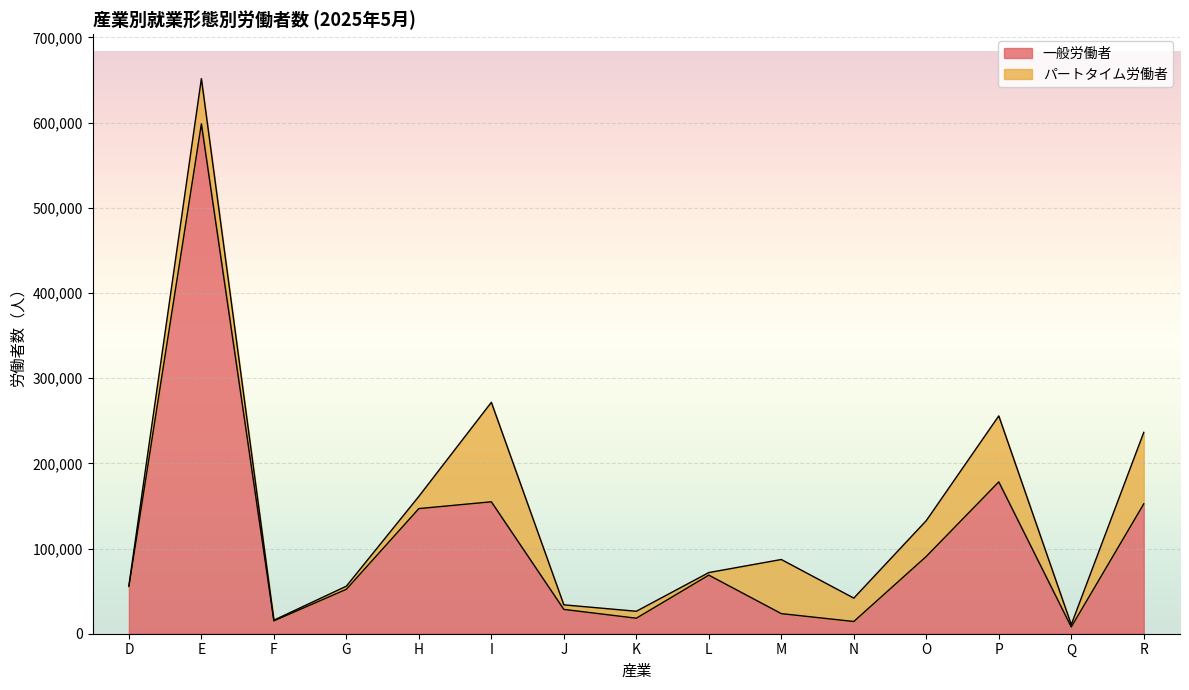

List the labels in order of value, largest first.

E, P, I, R, H, O, L, D, G, J, M, K, F, N, Q